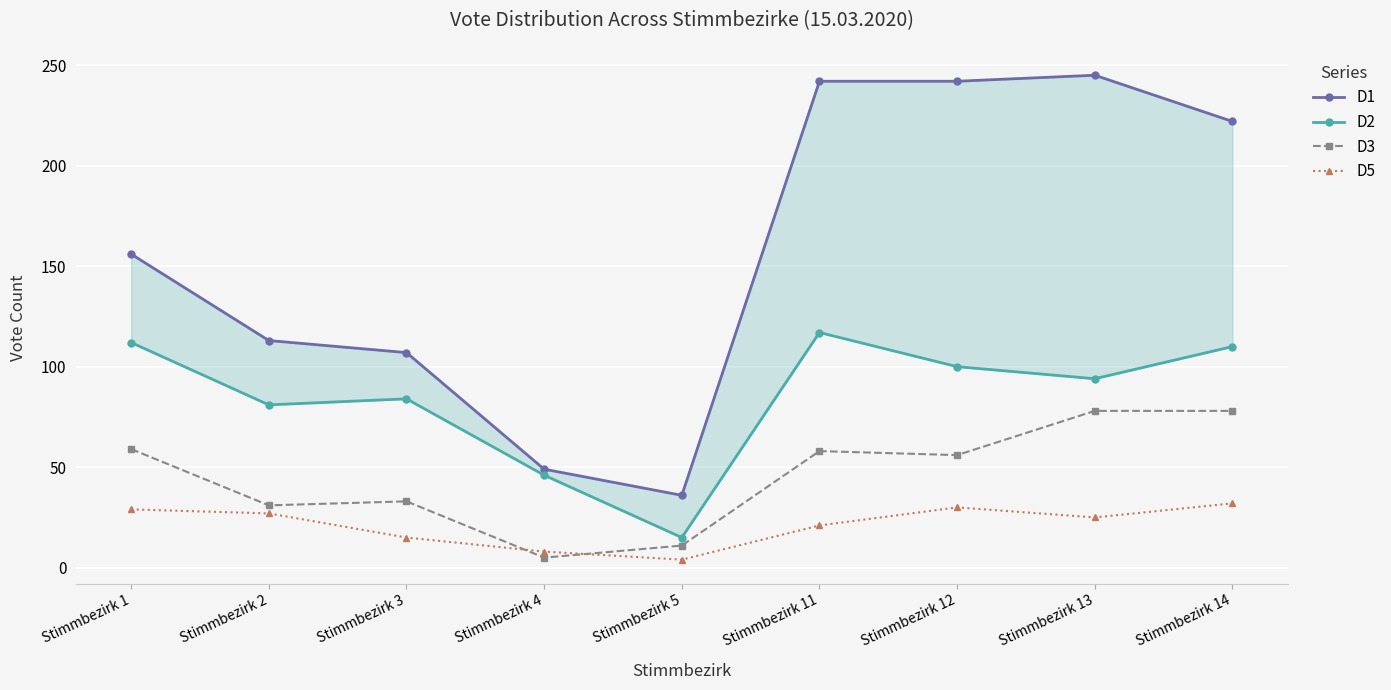

At which category does D2 reach its first local peak?

Stimmbezirk 3